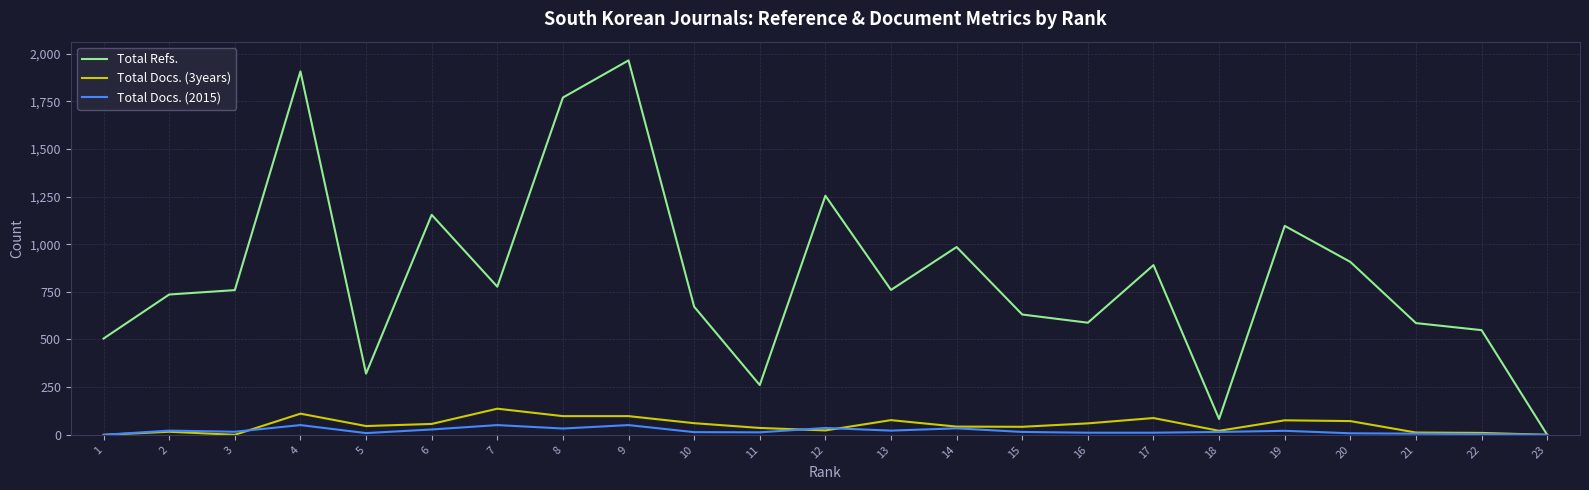

Which series has the largest total across all categories?

Total Refs.